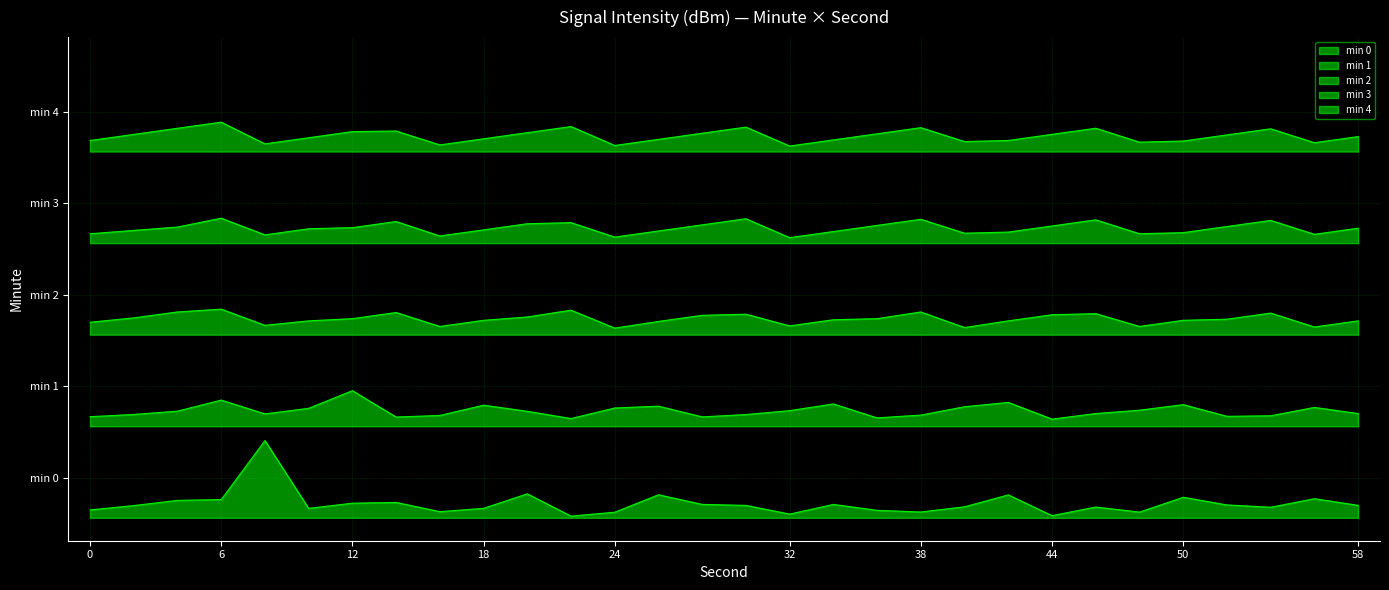

Between 0 and 32, which series saw the biggest shift?

1